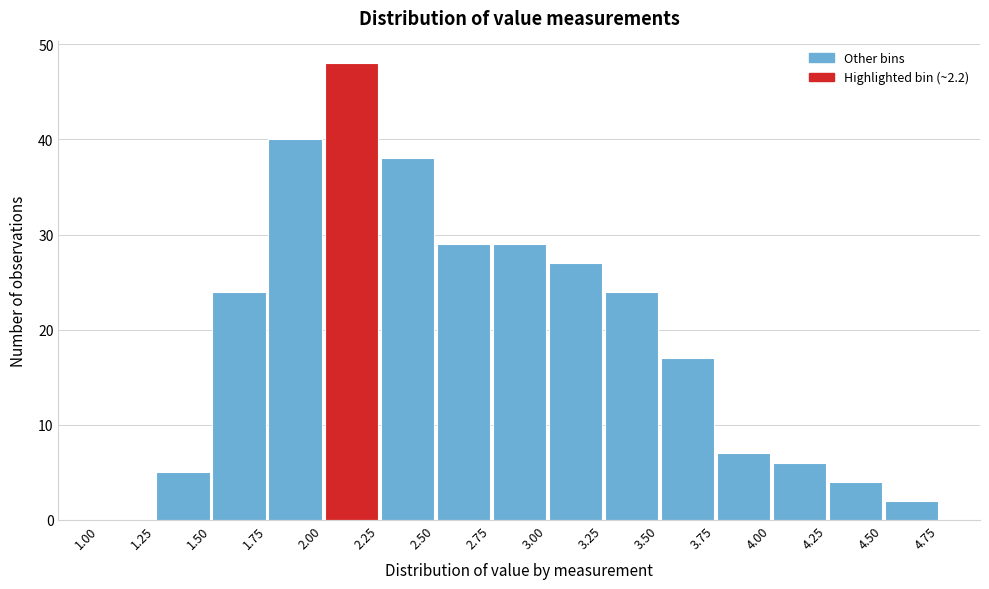

Reading left to right, transcribe this chart: for each bar, give the range it covers on the x-axis and its height. The values are not printed on the chart, so give them approximately, as read against the axis.

1.00 to 1.25: 0
1.25 to 1.50: 5
1.50 to 1.75: 24
1.75 to 2.00: 40
2.00 to 2.25: 48
2.25 to 2.50: 38
2.50 to 2.75: 29
2.75 to 3.00: 29
3.00 to 3.25: 27
3.25 to 3.50: 24
3.50 to 3.75: 17
3.75 to 4.00: 7
4.00 to 4.25: 6
4.25 to 4.50: 4
4.50 to 4.75: 2